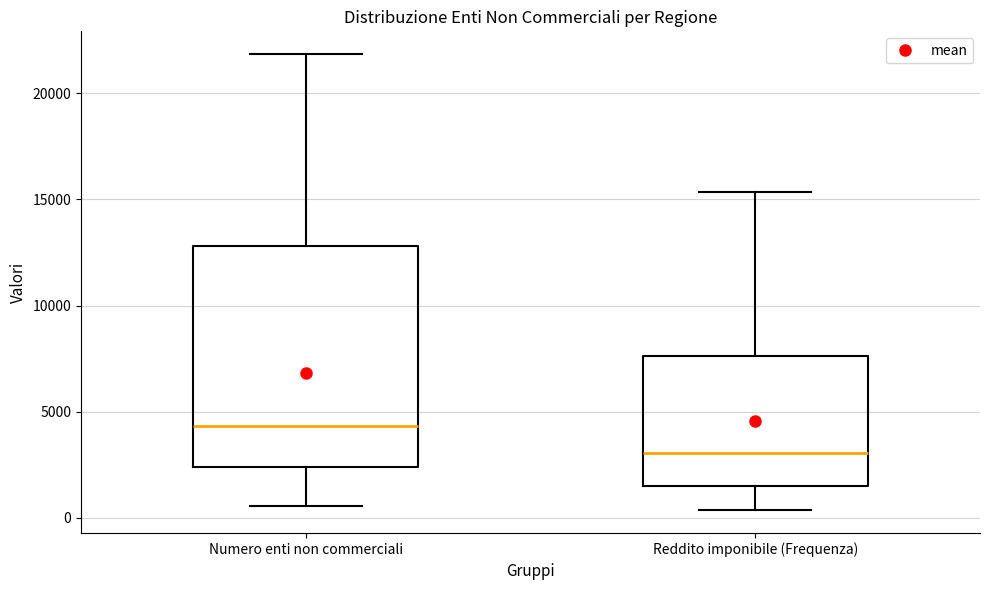

Which box has the lowest median line?

Reddito imponibile (Frequenza)